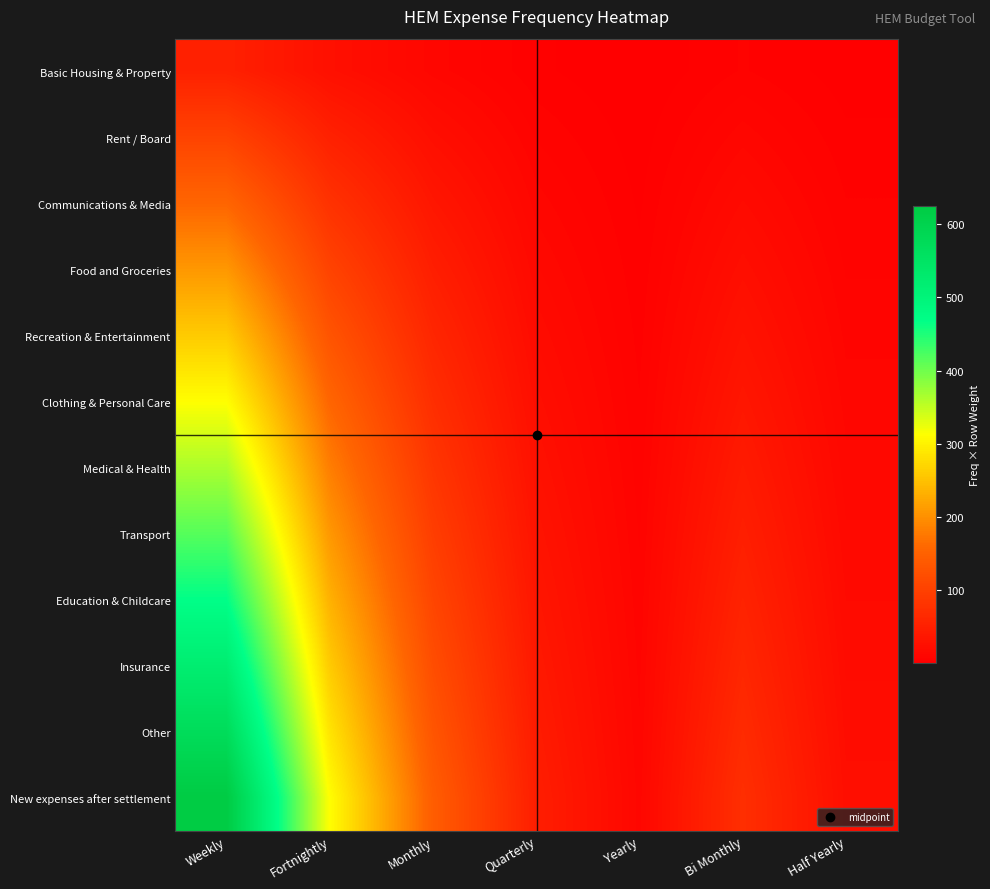

At which category is the sum across all series the highest?

Weekly